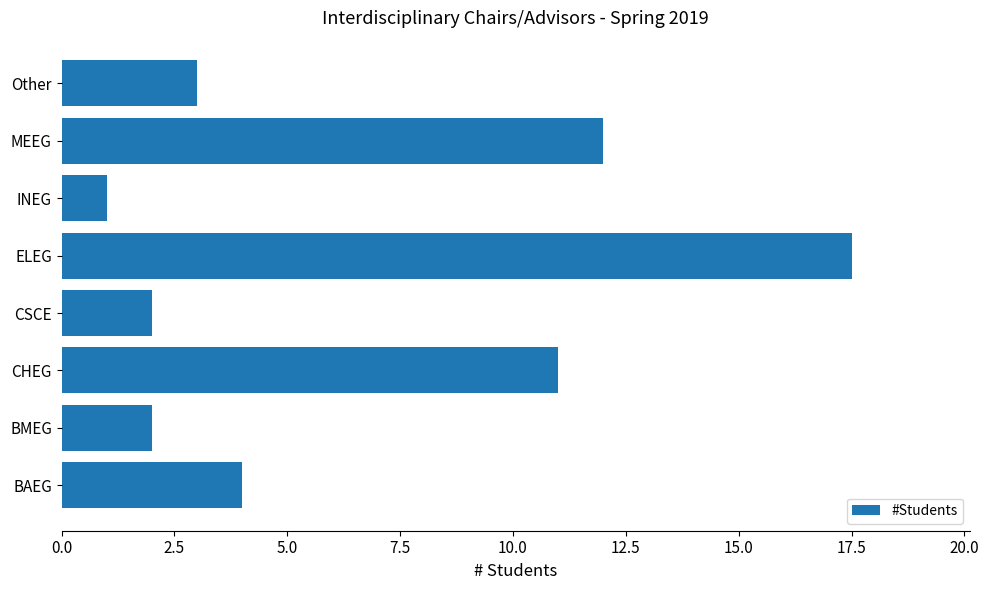

Reading bottom to top, extract all data points from this chart.

4.0	2.0	11.0	2.0	17.5	1.0	12.0	3.0